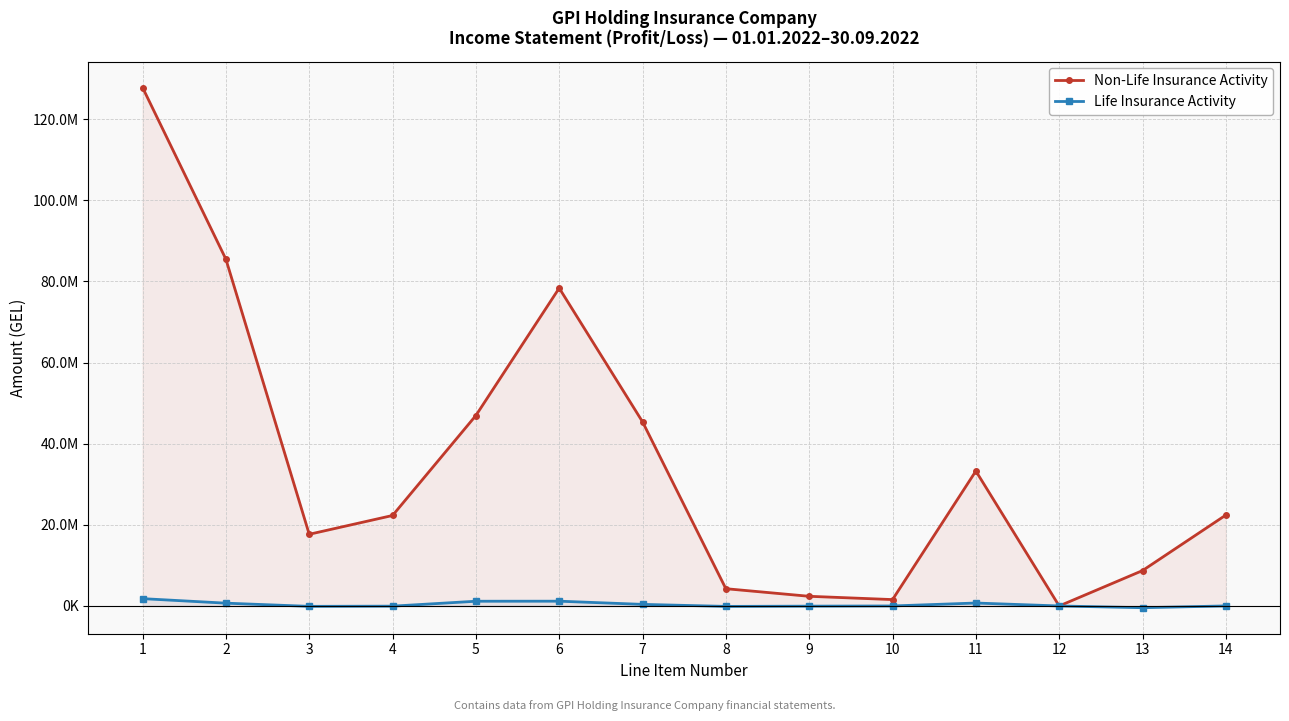

True or false: Non-Life Insurance Activity and Life Insurance Activity intersect in this chart.

False